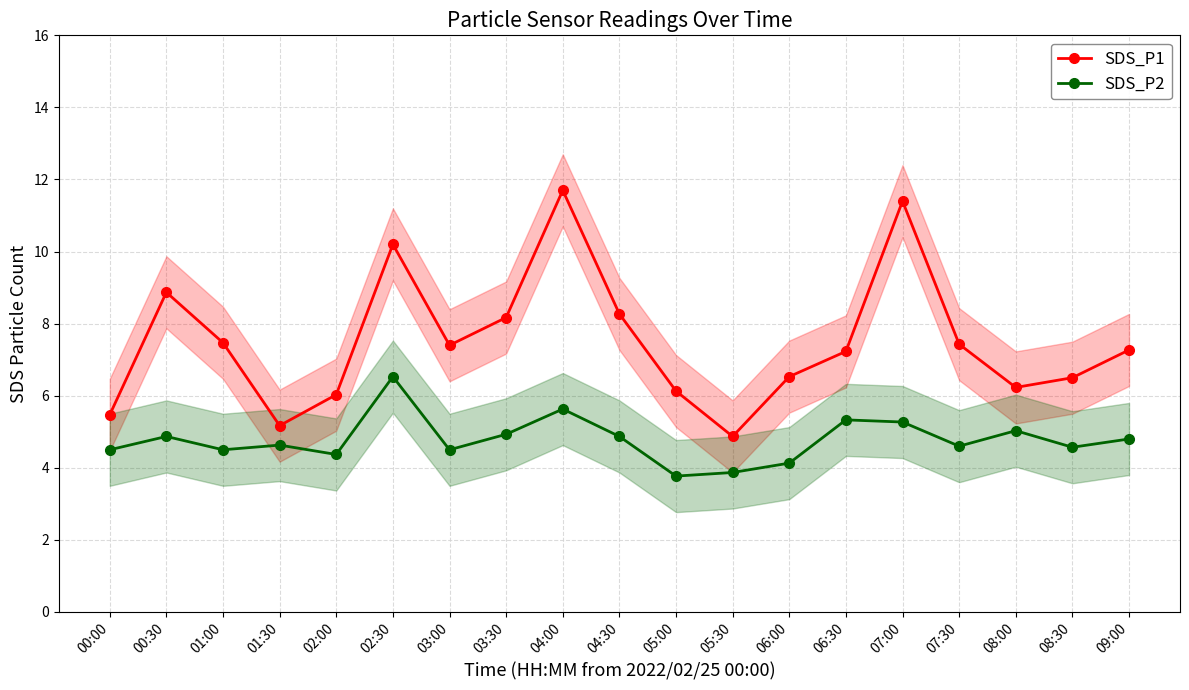

True or false: SDS_P2 and SDS_P1 cross at least once.

False